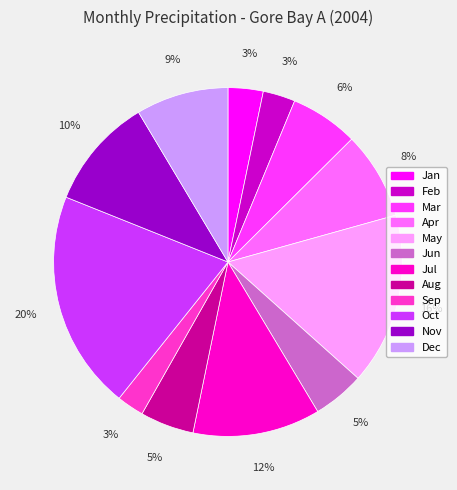

Is there any slice that represents more than half of the pie?

No